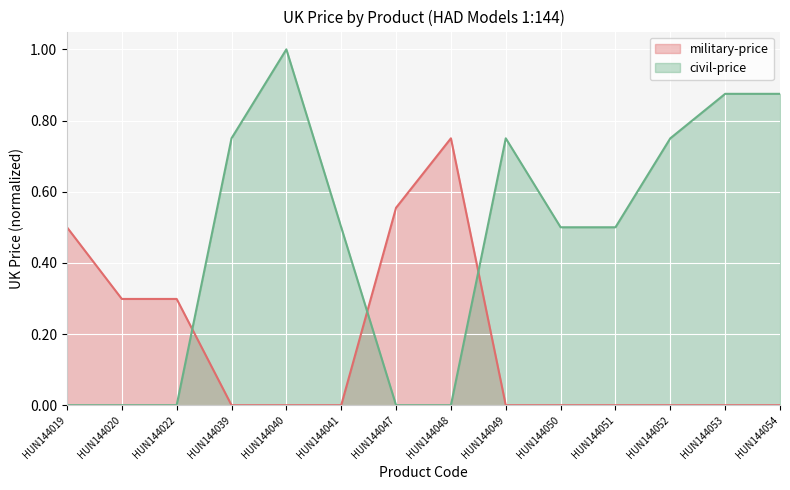

What is the average value of the civil-price series?

0.5